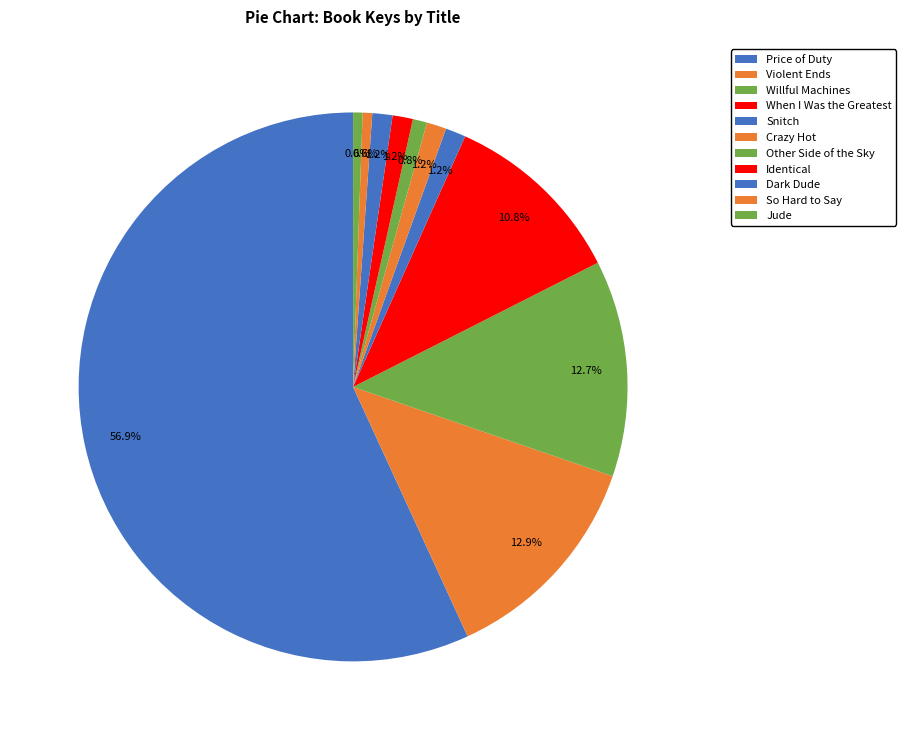

To the nearest percent, what percentage of the pie is Crazy Hot?

1%